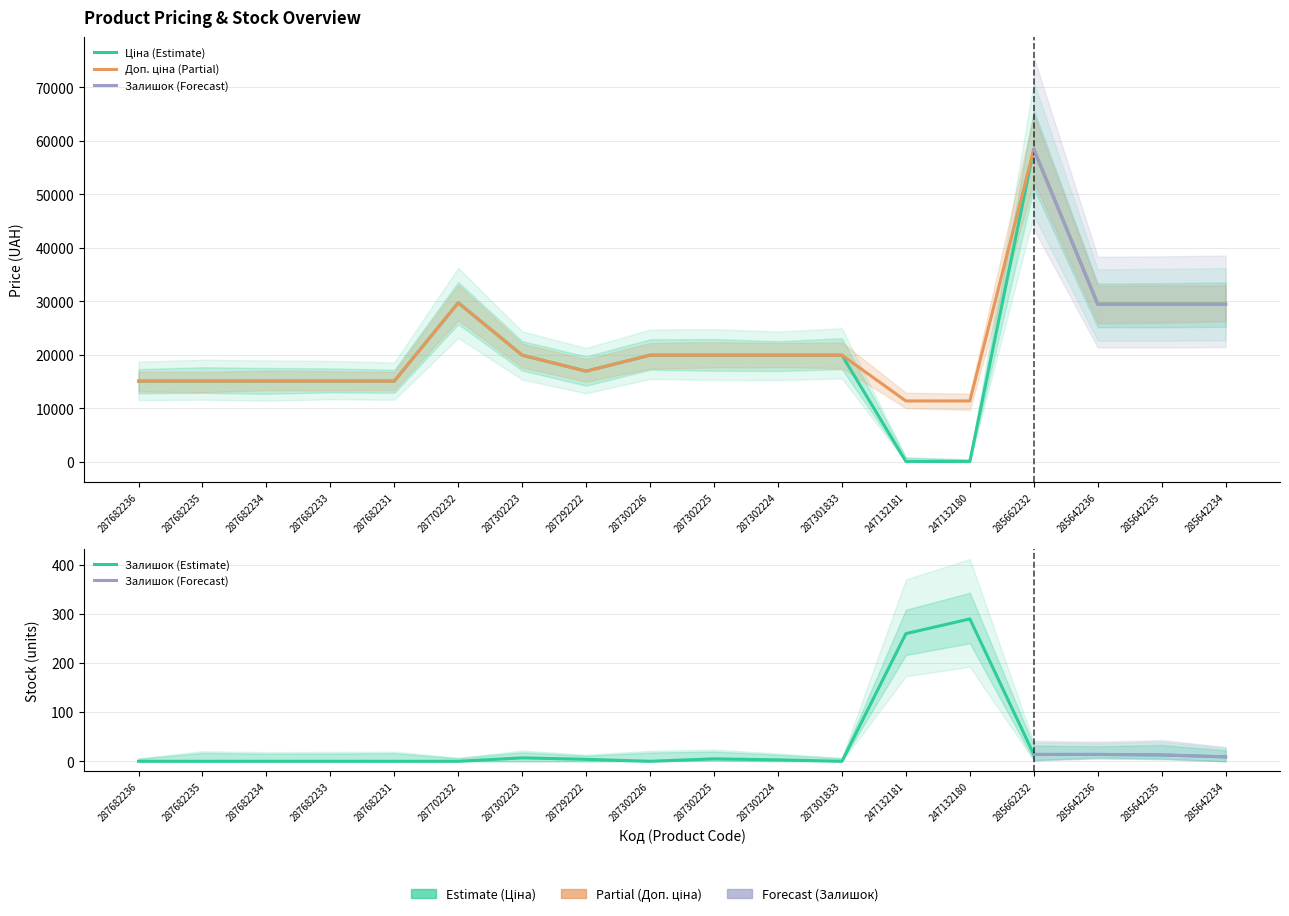

At 247132180, list the series in order from largest to smallest.

Доп. ціна, Залишок, Ціна